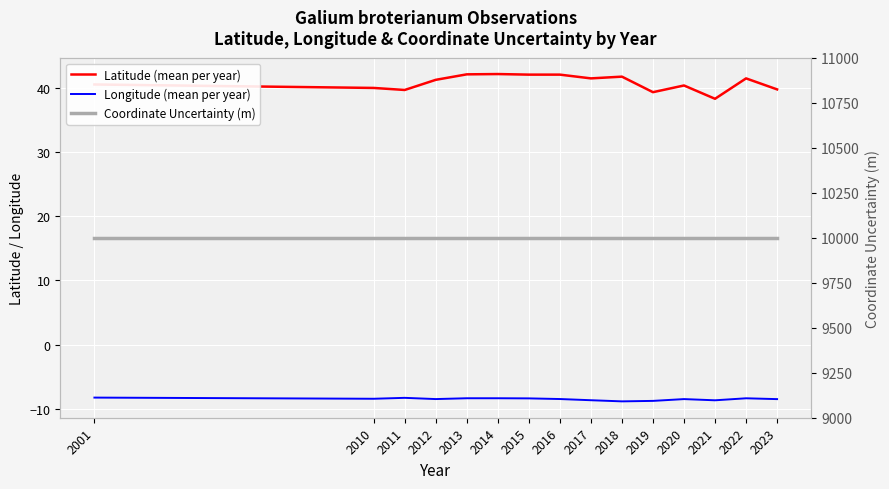

Reading right to left, list all the values displayed in this chart.

Latitude (mean per year): 2023=39.7	2022=41.5	2021=38.3	2020=40.4	2019=39.3	2018=41.7	2017=41.5	2016=42.0	2015=42.0	2014=42.1	2013=42.1	2012=41.2	2011=39.7	2010=40.0	2001=40.5
Longitude (mean per year): 2023=-8.5	2022=-8.3	2021=-8.7	2020=-8.5	2019=-8.7	2018=-8.8	2017=-8.6	2016=-8.5	2015=-8.4	2014=-8.3	2013=-8.3	2012=-8.5	2011=-8.3	2010=-8.4	2001=-8.2
Coordinate Uncertainty (m): 2023=10000.0	2022=10000.0	2021=10000.0	2020=10000.0	2019=10000.0	2018=10000.0	2017=10000.0	2016=10000.0	2015=10000.0	2014=10000.0	2013=10000.0	2012=10000.0	2011=10000.0	2010=10000.0	2001=10000.0